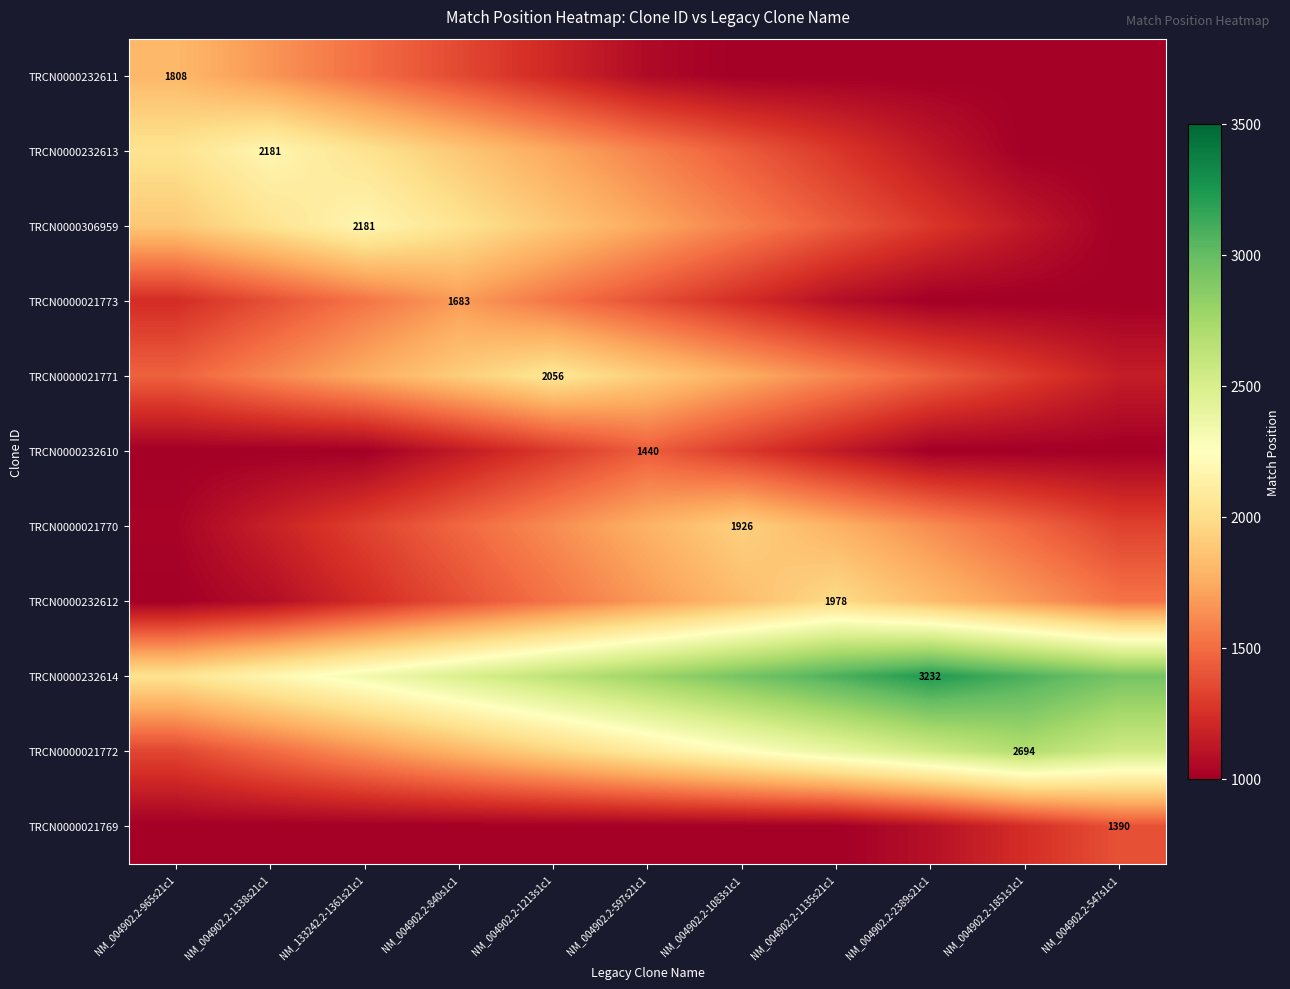

At which category is the sum across all series the highest?

NM_004902.2-1213s1c1